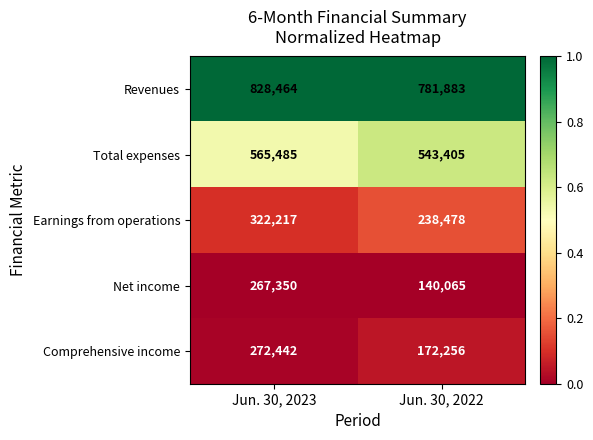

Rank the series by their maximum value, from lowest to highest.

Net income, Comprehensive income, Earnings from operations, Total expenses, Revenues